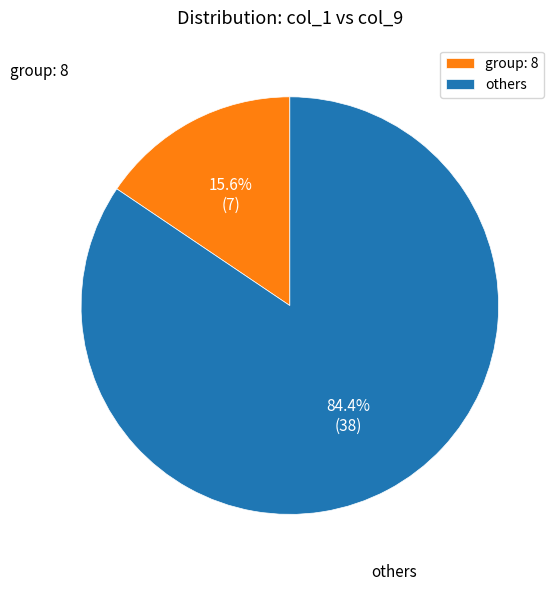

Rank the categories by value from lowest to highest.

group: 8, others